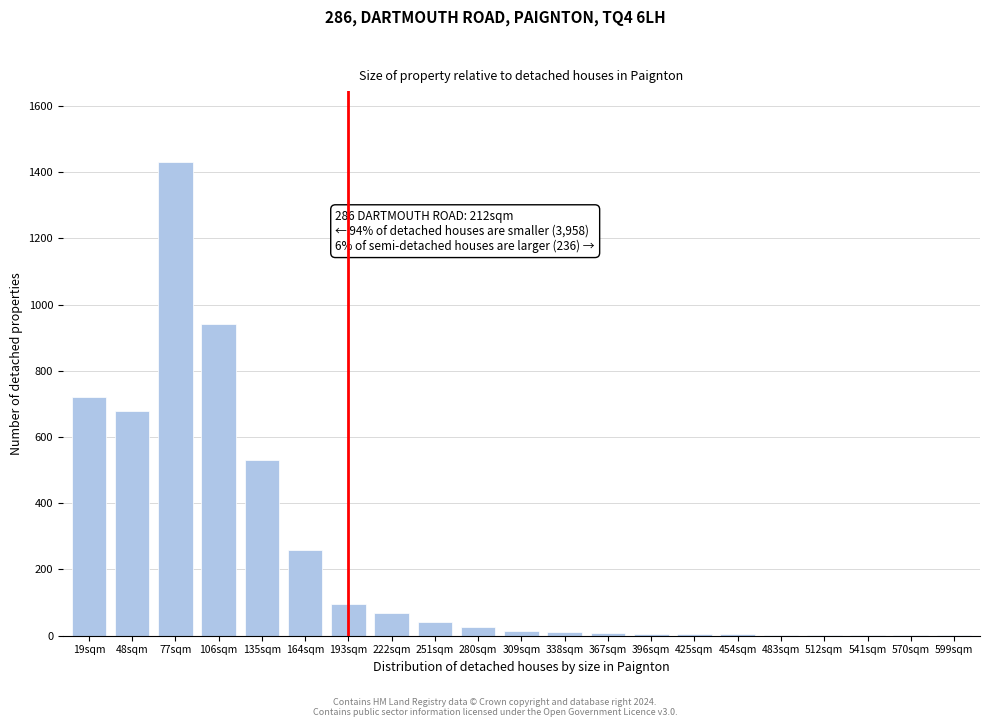

What is the sum of all values?

4849